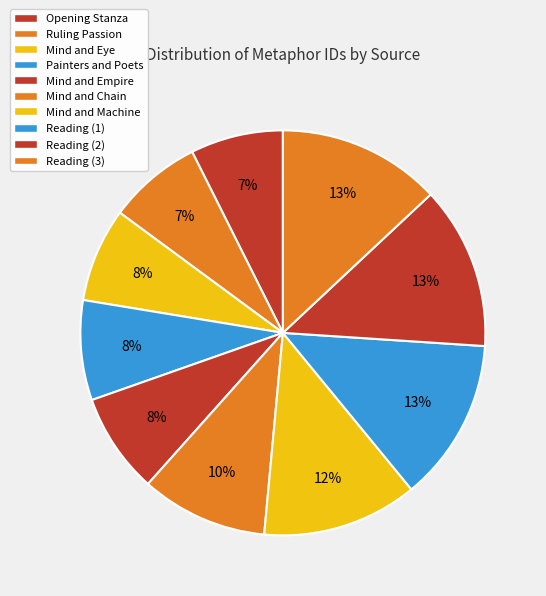

Does any single category account for the majority?

No